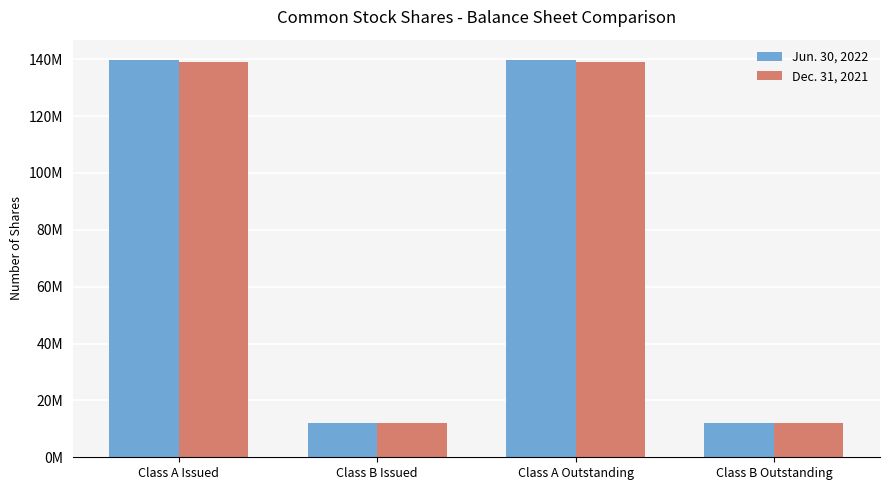

List the labels in order of Jun. 30, 2022 value, largest first.

Class A Issued, Class A Outstanding, Class B Issued, Class B Outstanding